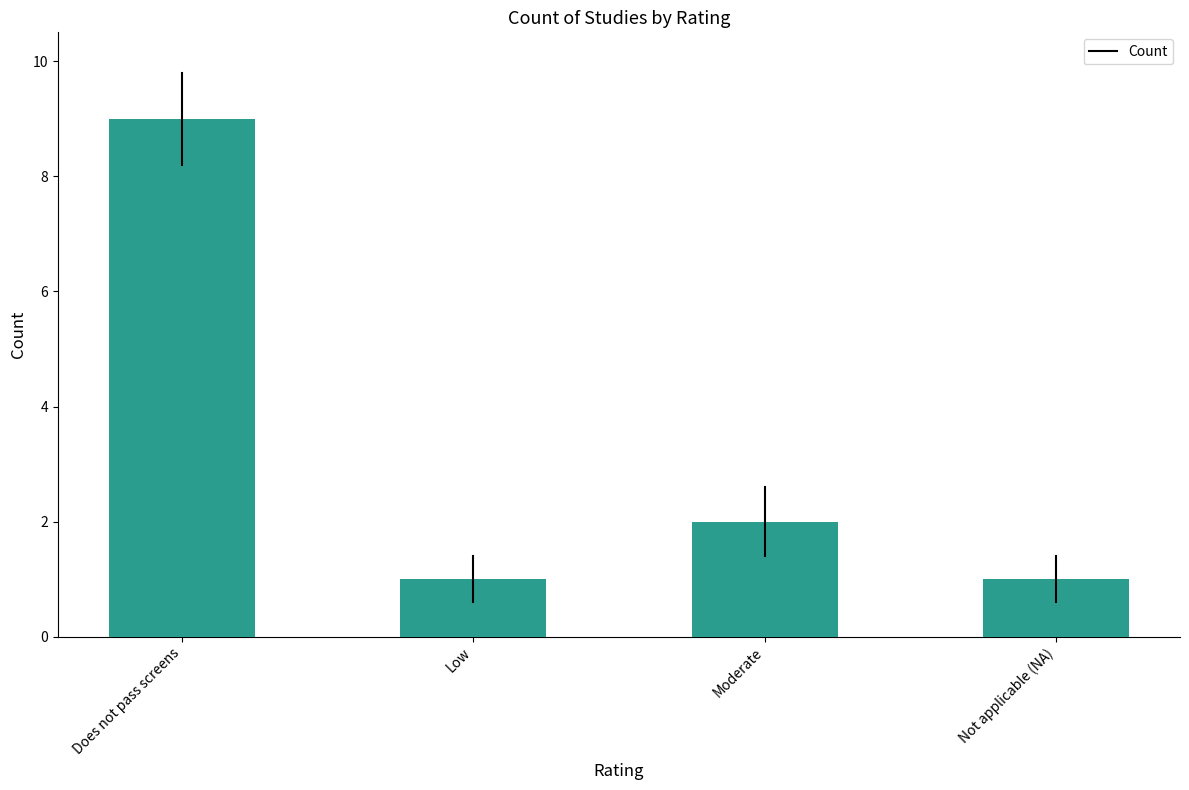

What is the greatest value displayed?

9